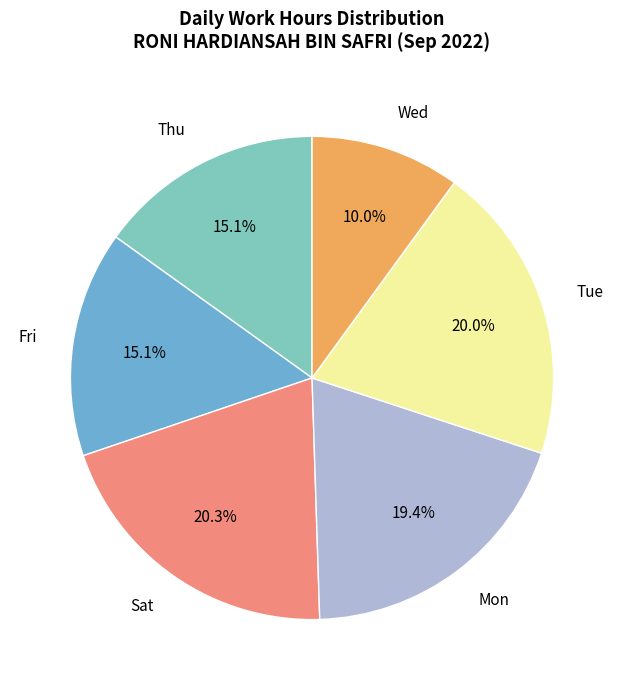

What portion of the pie excludes Fri?

84.9%